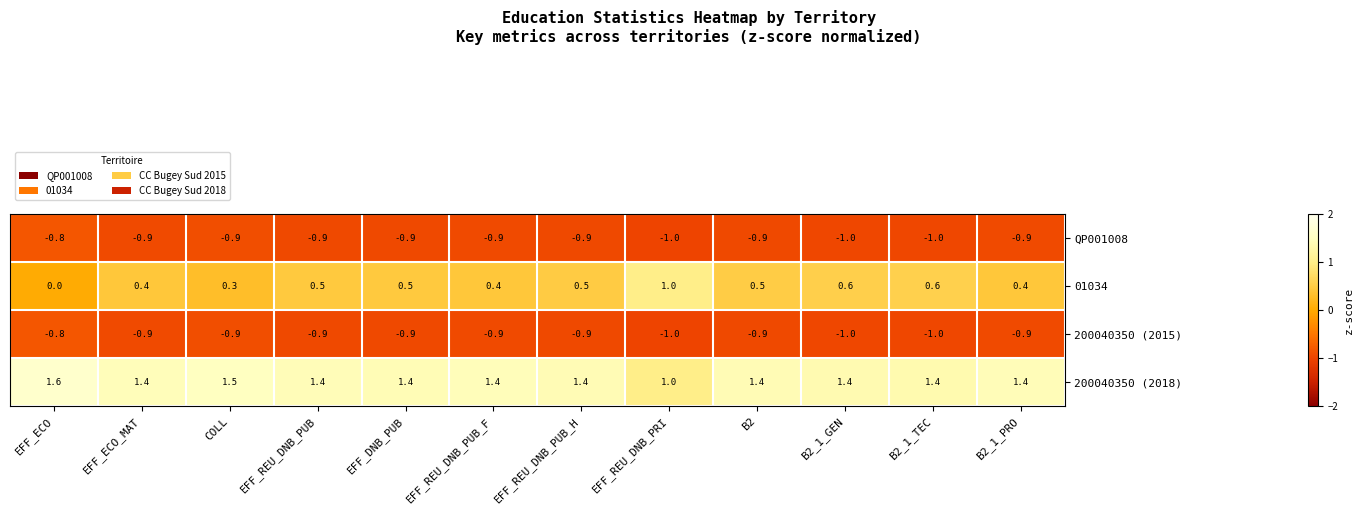

What is the sum of all 200040350 (2015) values?

-11.0